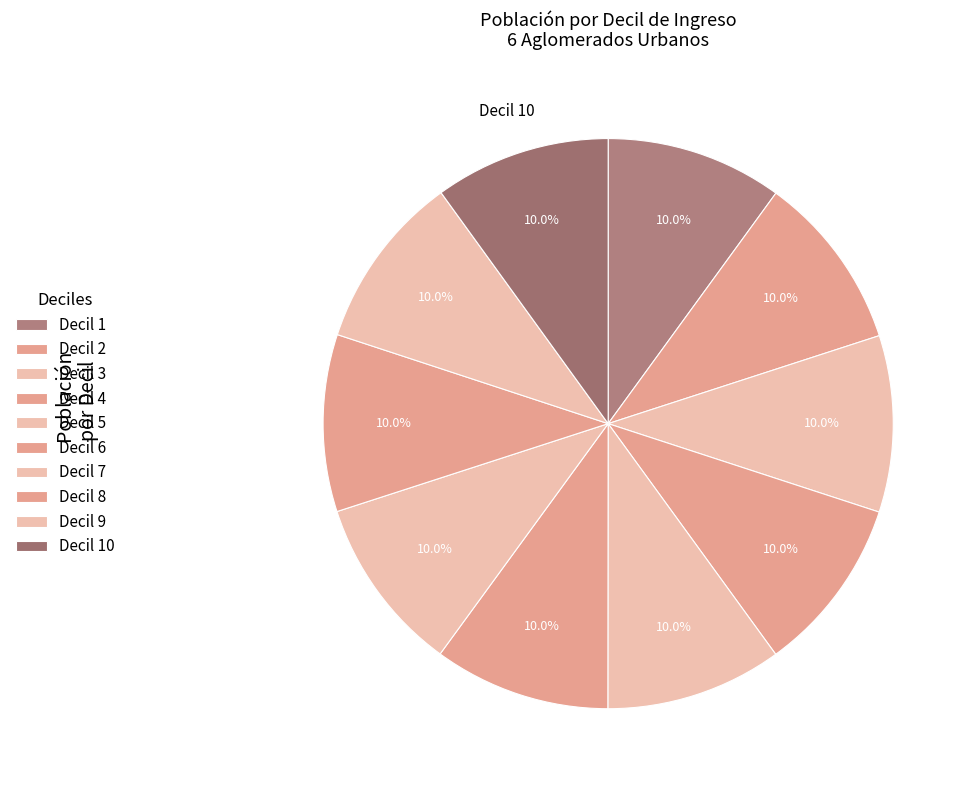

Approximately how many times larger is the value at Decil 2 compared to Decil 6?

1.0